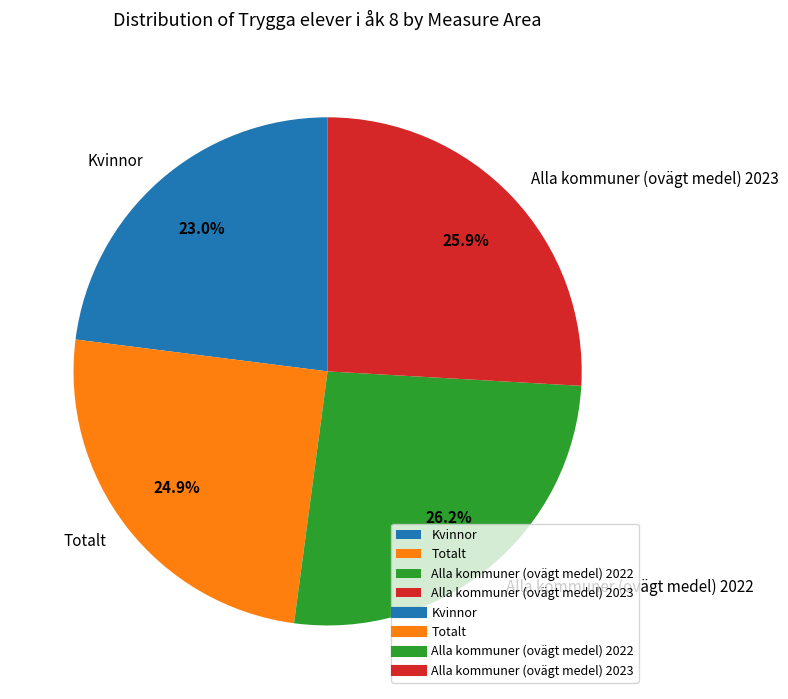

To the nearest percent, what is the difference between the largest and smallest slice percentages?

3%